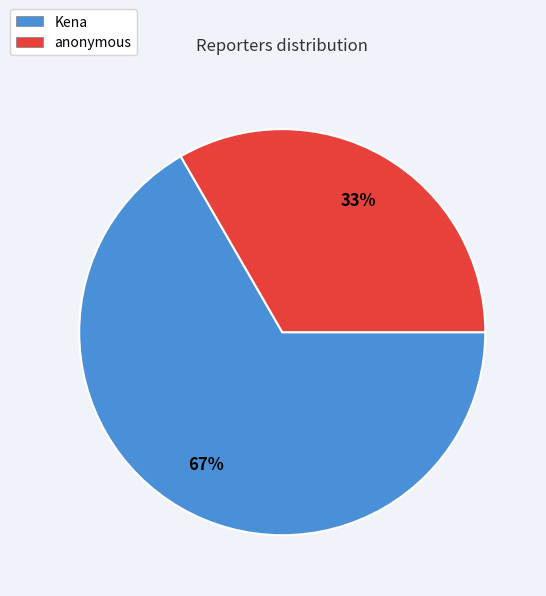

True or false: Kena accounts for 19% of the total.

False